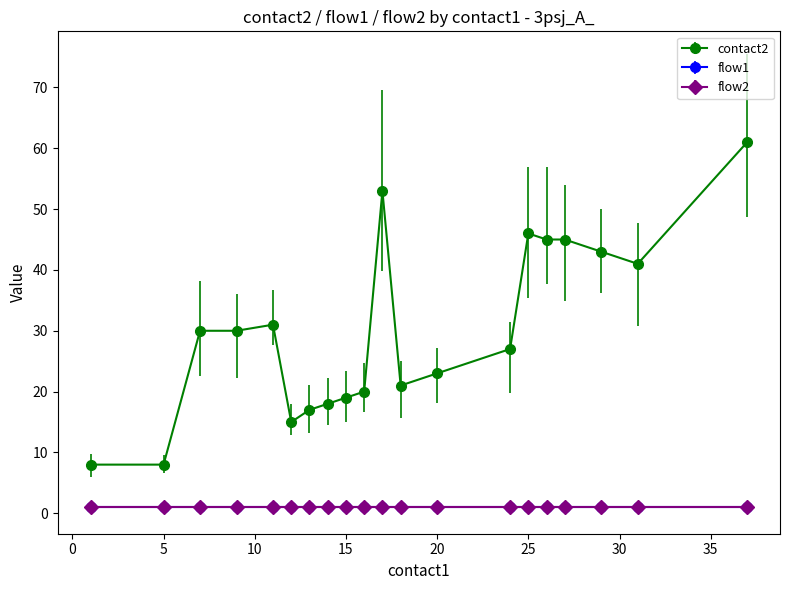

Rank the series by their maximum value, from lowest to highest.

flow1, flow2, contact2